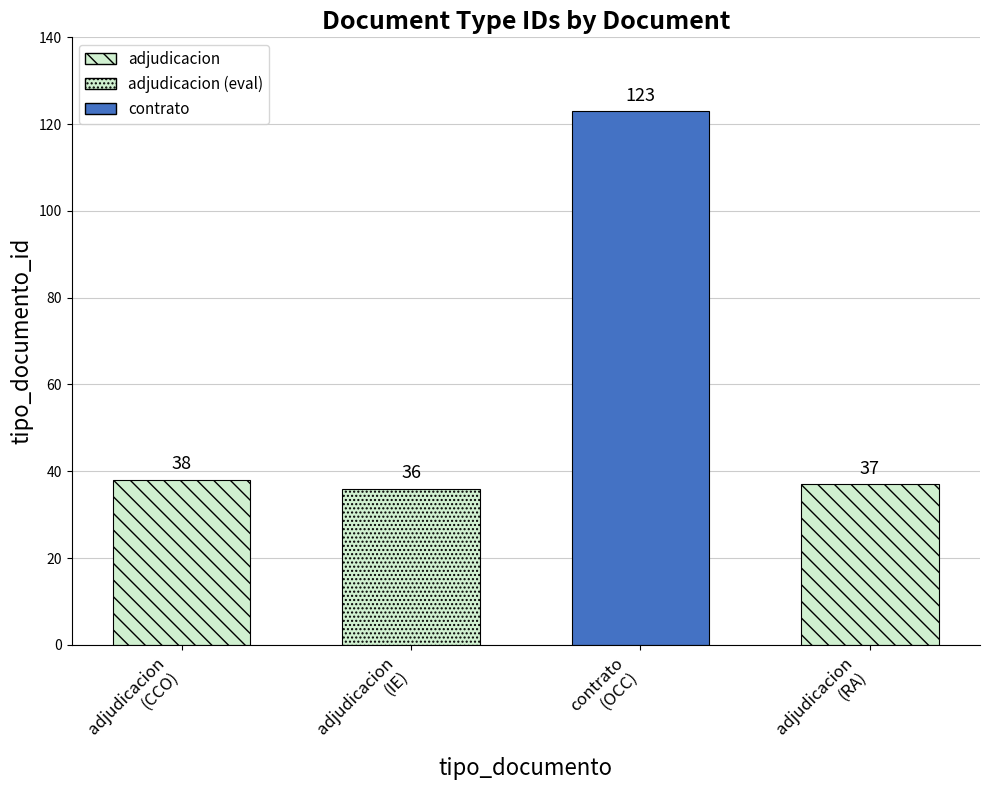

Reading left to right, what are all the values shown in this chart?

38	36	123	37